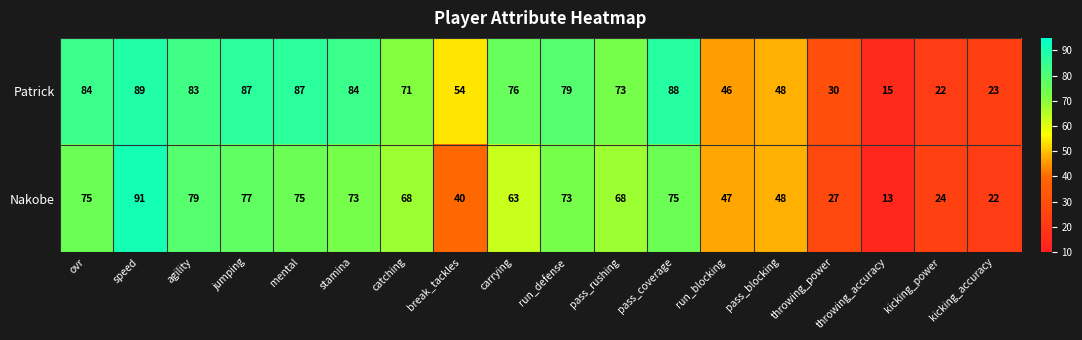

What is the difference between the maximum and minimum values in the Patrick series?

74